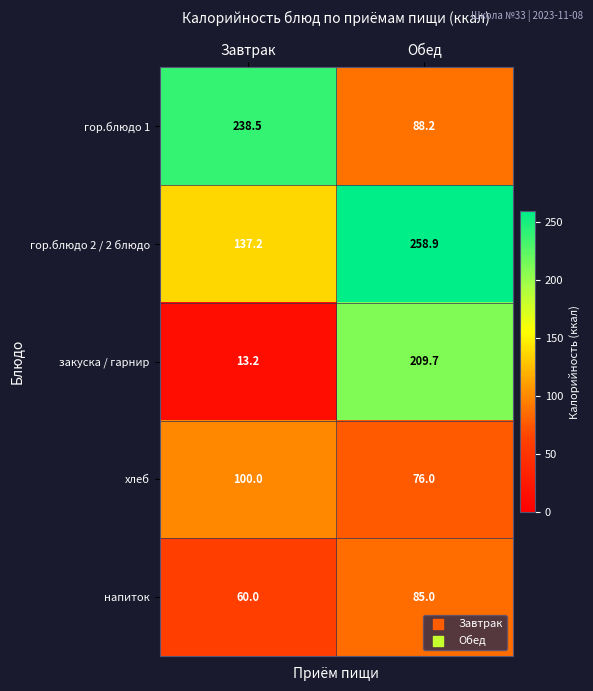

Reading right to left, what are all the values shown in this chart?

гор.блюдо 1: 88.2	238.5
гор.блюдо 2 / 2 блюдо: 258.9	137.2
закуска / гарнир: 209.7	13.2
хлеб: 76.0	100.0
напиток: 85.0	60.0